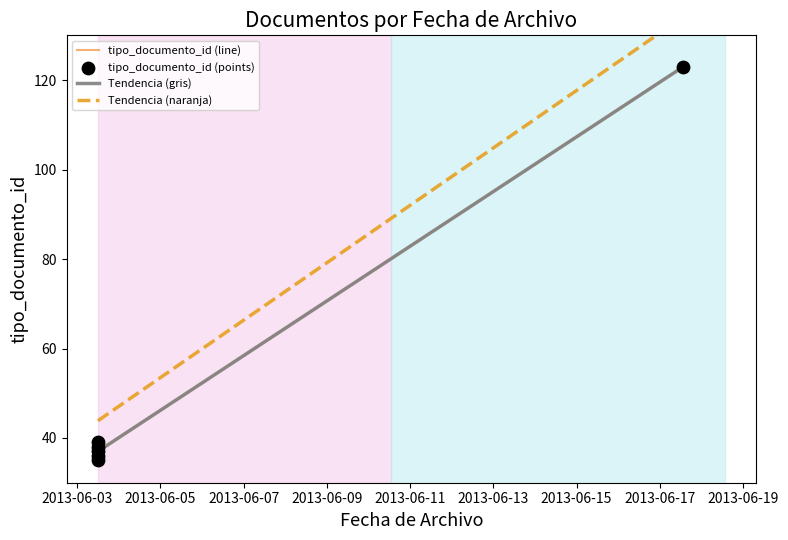

Which series has the largest total across all categories?

Tendencia (naranja)